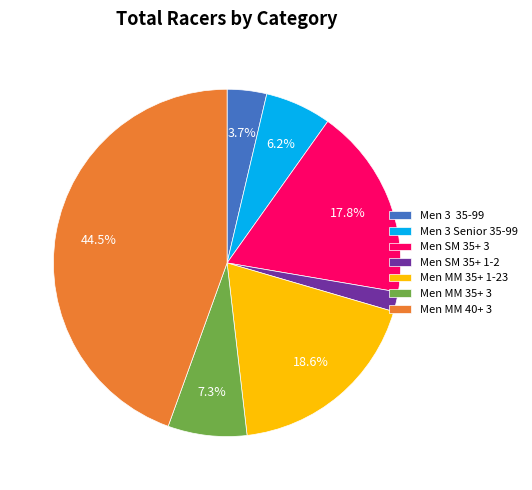

To the nearest percent, what is the average slice percentage?

14%